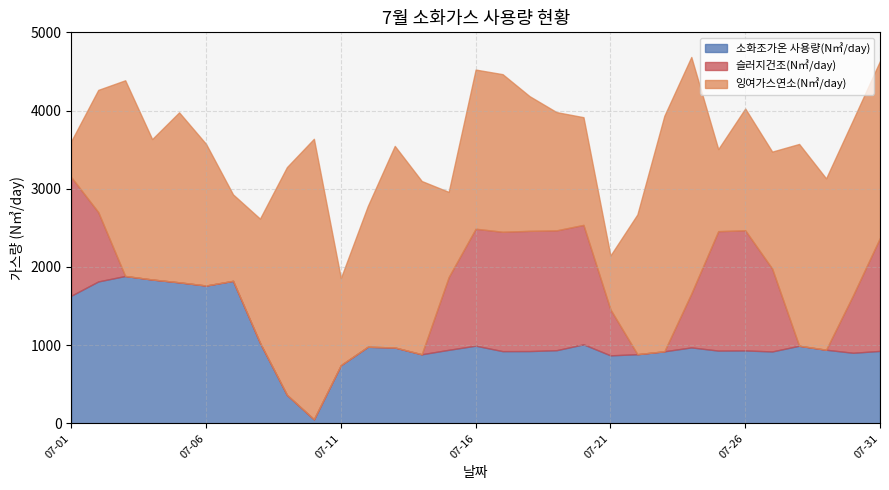

At which label does 잉여가스연소(N㎥/day) first exceed 1800?

07-03